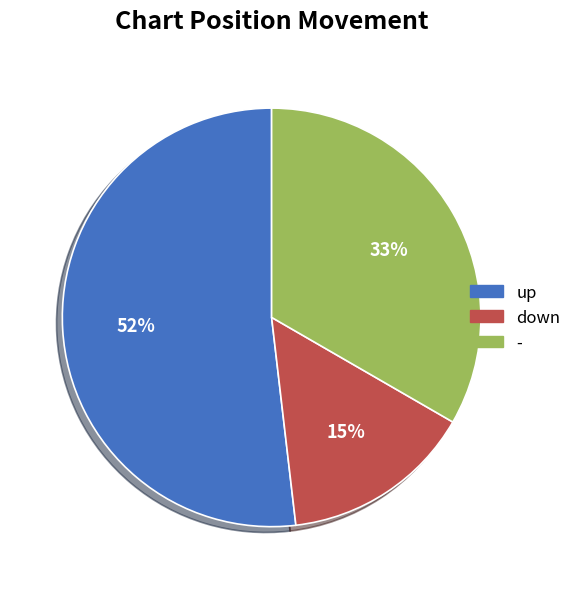

True or false: down accounts for 15% of the total.

True